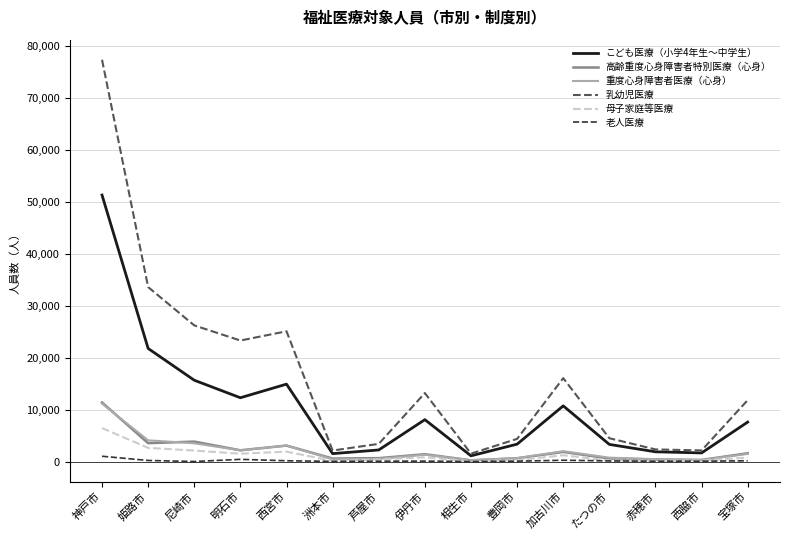

Between 西宮市 and たつの市, which series saw the biggest shift?

乳幼児医療